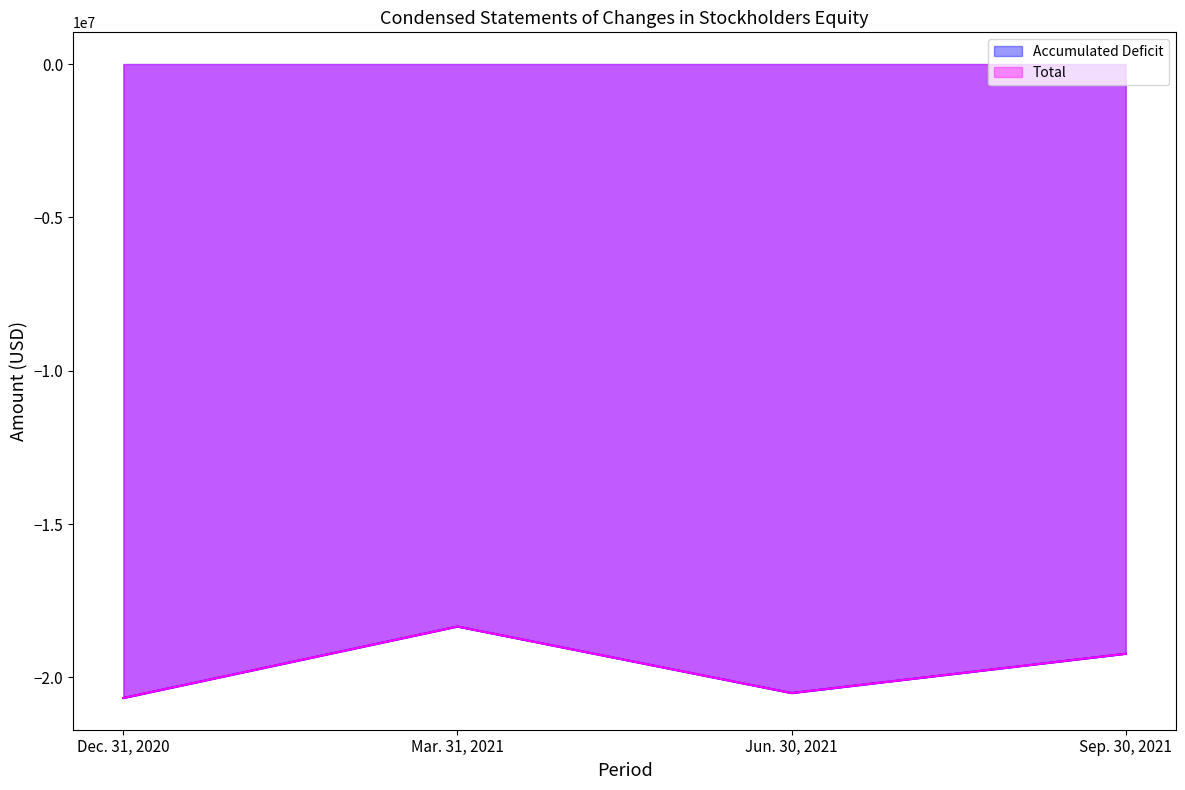

What are all the series names shown in the legend?

Accumulated Deficit, Total